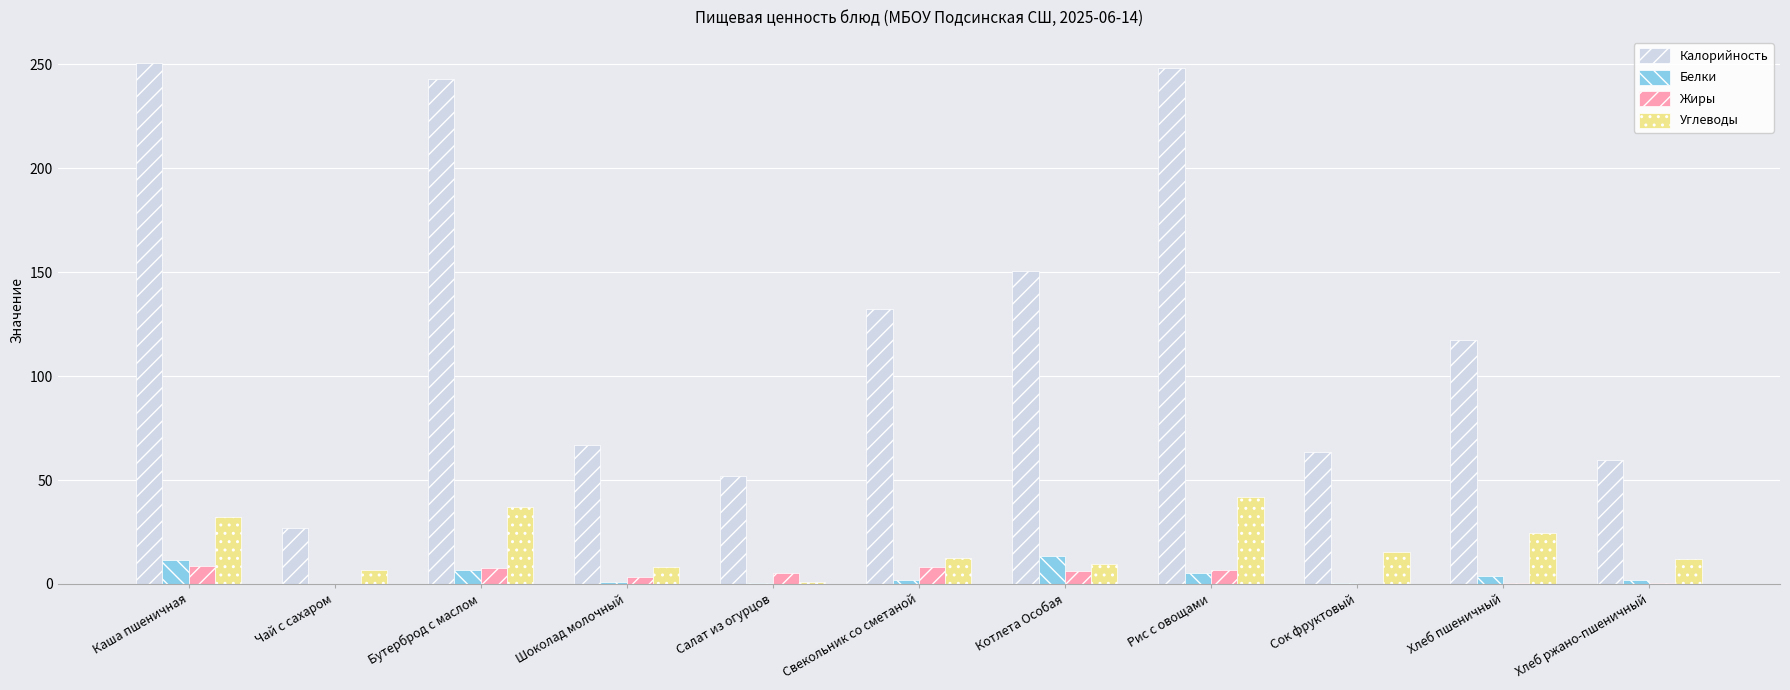

What is the average value of the Жиры series?

4.3